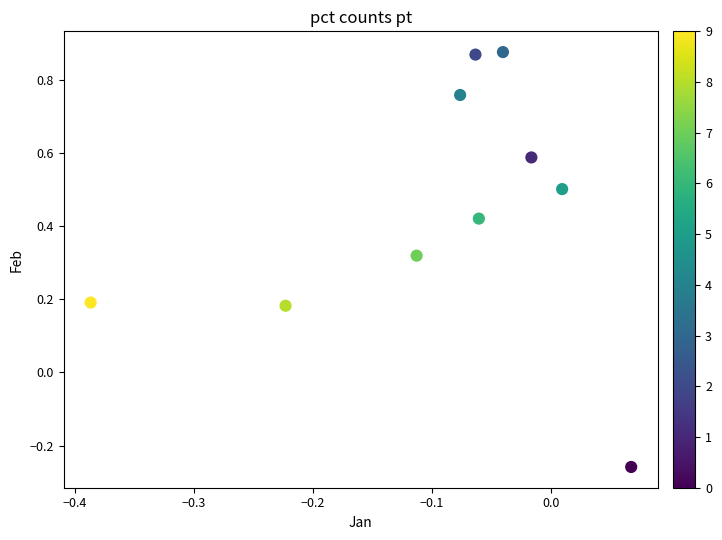

What is the range of Y values (max minus min)?

1.1